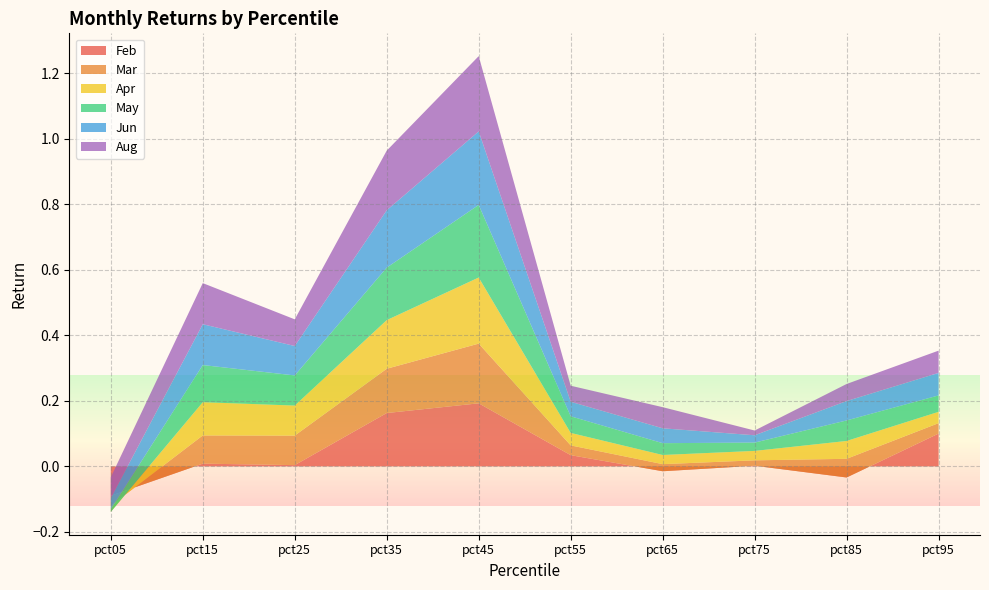

Reading left to right, extract all data points from this chart.

Feb: pct05=-0.1	pct15=0.0	pct25=0.0	pct35=0.2	pct45=0.2	pct55=0.0	pct65=-0.0	pct75=0.0	pct85=-0.0	pct95=0.1
Mar: pct05=-0.0	pct15=0.1	pct25=0.1	pct35=0.1	pct45=0.2	pct55=0.0	pct65=0.0	pct75=0.0	pct85=0.1	pct95=0.0
Apr: pct05=-0.0	pct15=0.1	pct25=0.1	pct35=0.1	pct45=0.2	pct55=0.0	pct65=0.0	pct75=0.0	pct85=0.1	pct95=0.0
May: pct05=0.0	pct15=0.1	pct25=0.1	pct35=0.2	pct45=0.2	pct55=0.1	pct65=0.0	pct75=0.0	pct85=0.1	pct95=0.1
Jun: pct05=0.0	pct15=0.1	pct25=0.1	pct35=0.2	pct45=0.2	pct55=0.0	pct65=0.0	pct75=0.0	pct85=0.1	pct95=0.1
Aug: pct05=0.1	pct15=0.1	pct25=0.1	pct35=0.2	pct45=0.2	pct55=0.0	pct65=0.1	pct75=0.0	pct85=0.1	pct95=0.1